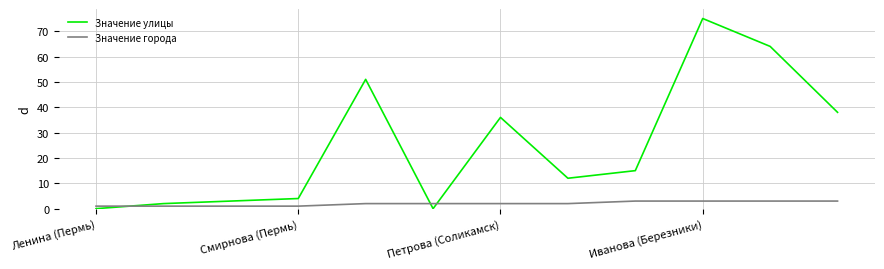

How many intersections are there between Значение улицы and Значение города?

3